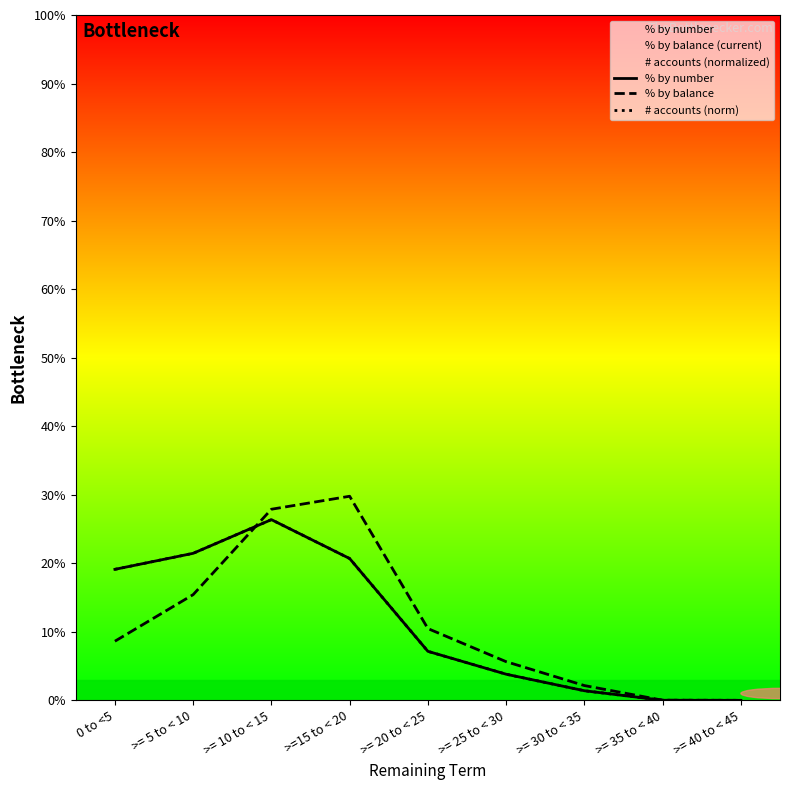

Which has a higher value, >= 40 to < 45 or >=15 to < 20?

>=15 to < 20